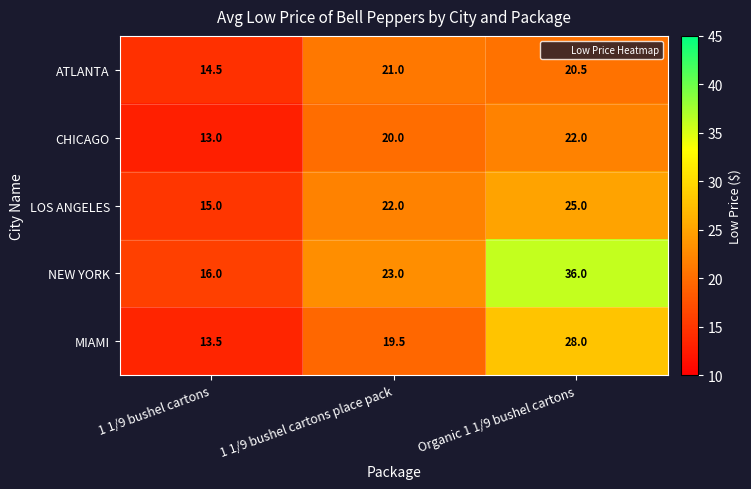

What is the highest value of the NEW YORK series?

36.0